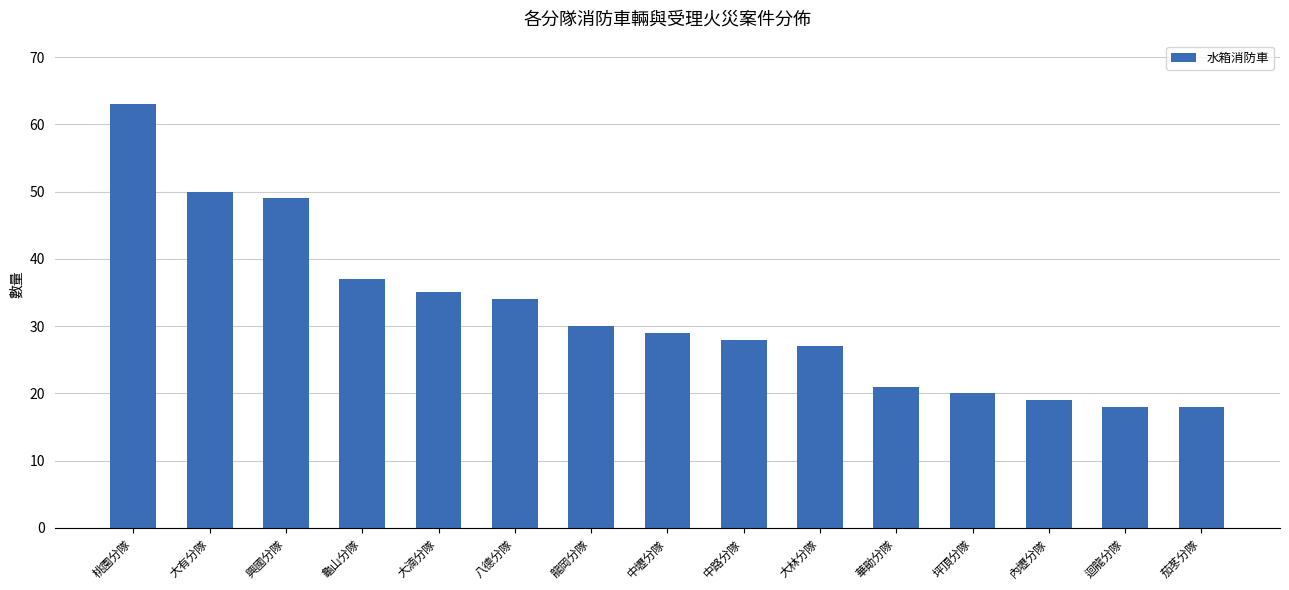

Is it true that the value at 中路分隊 is 28?

True